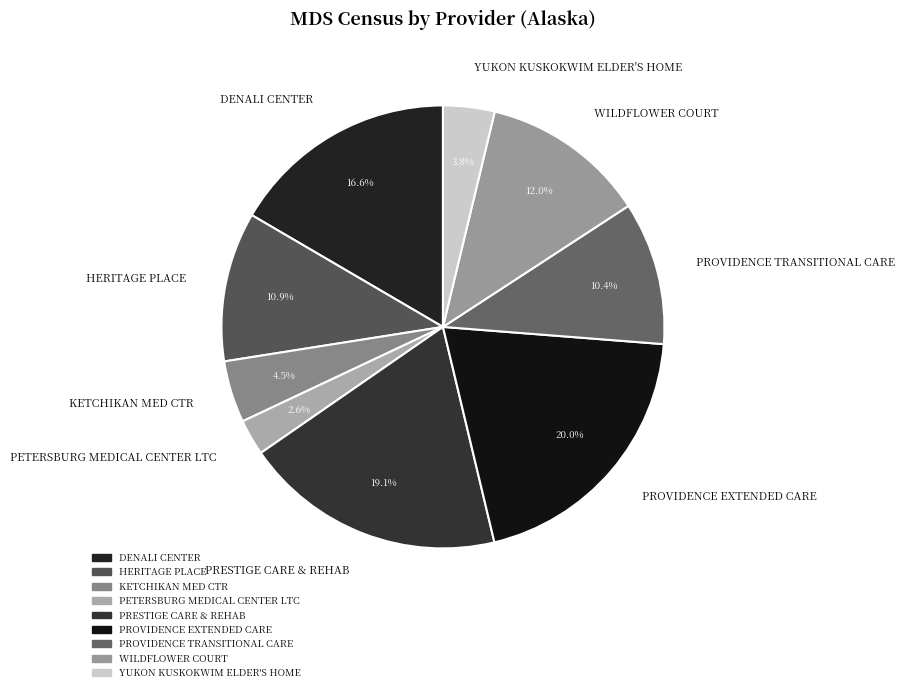

How many segments does this pie chart have?

9